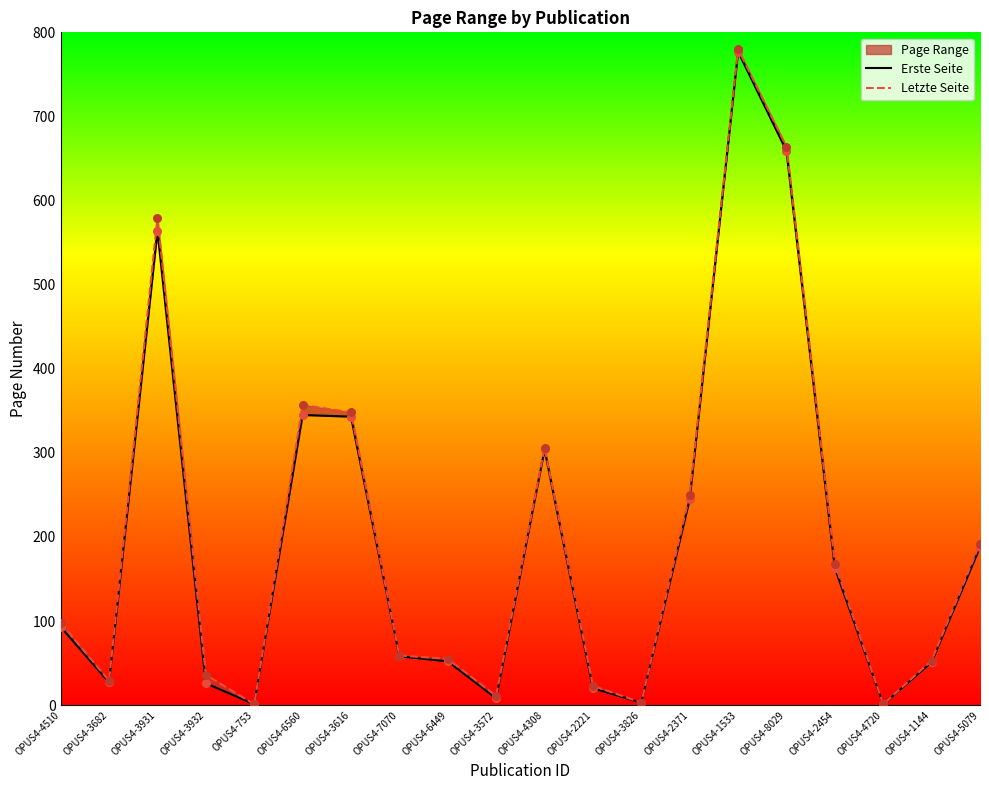

What are all the series names shown in the legend?

Erste Seite, Letzte Seite